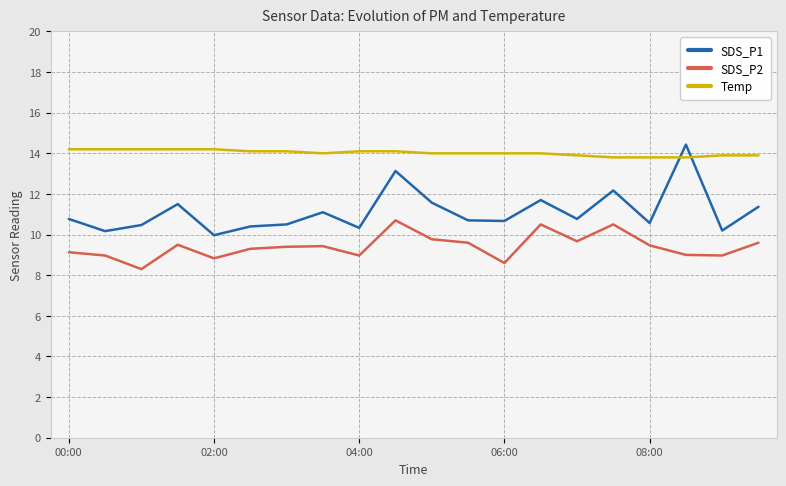

Rank the series by their average value, from highest to lowest.

Temp, SDS_P1, SDS_P2